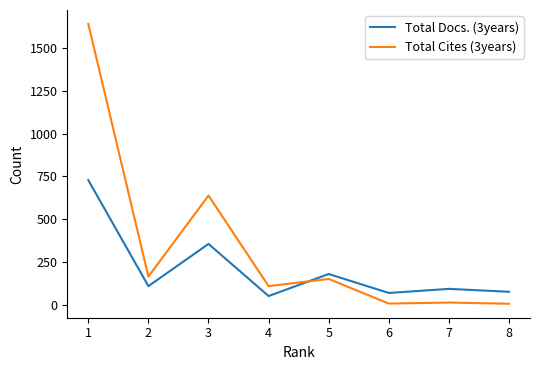

Where does the Total Docs. (3years) series first go above 108?

1